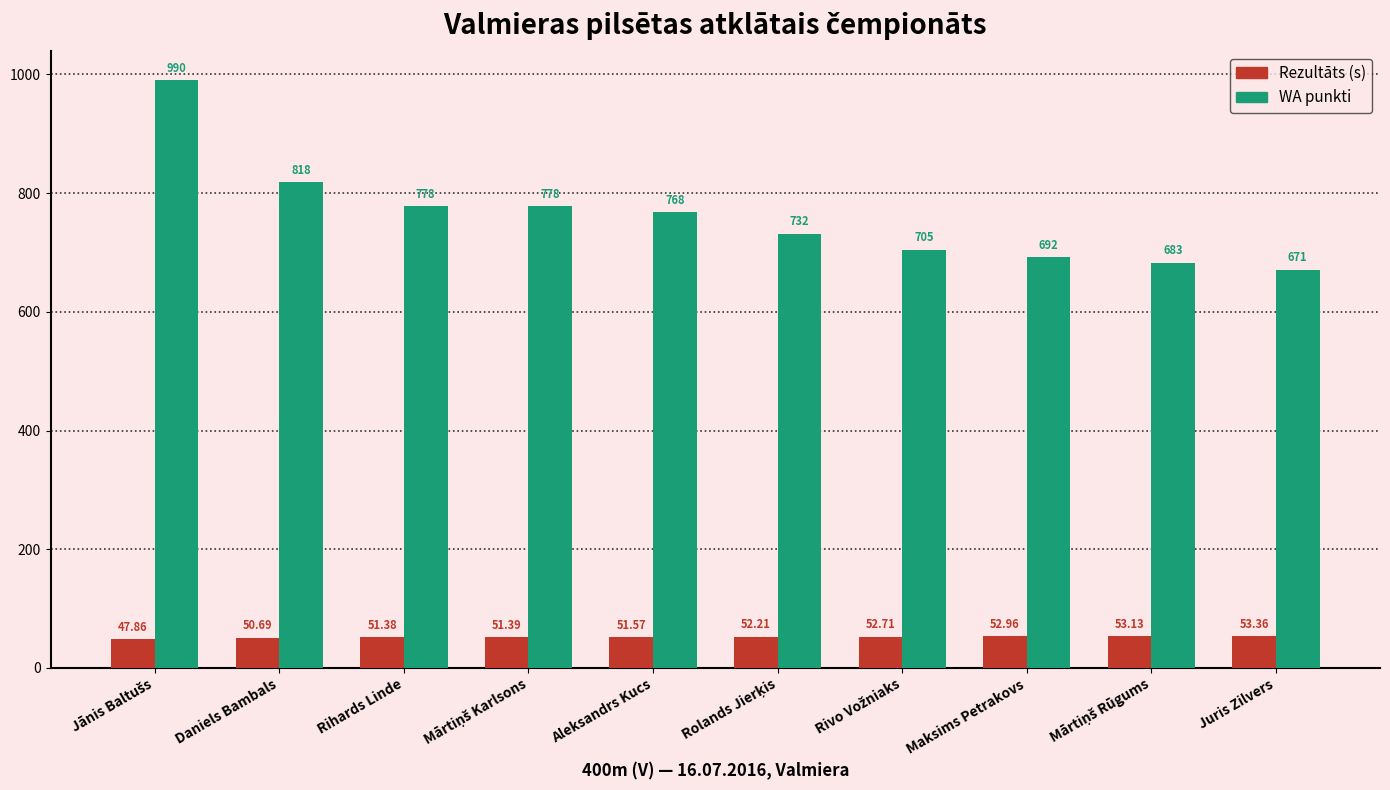

Is it true that WA punkti equals 778.0 at Rihards Linde?

True